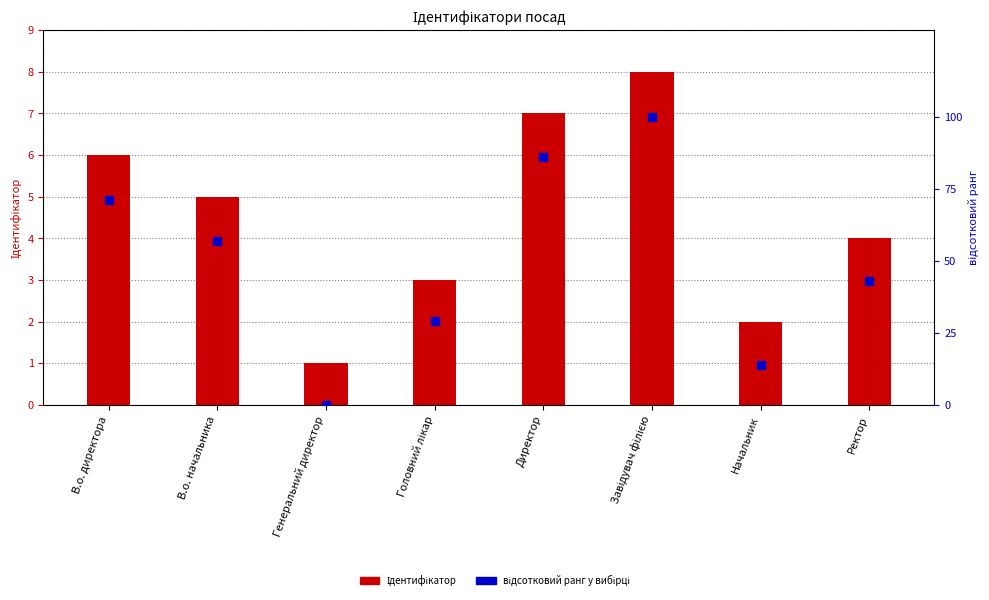

At how many categories does at least one series exceed 16?

6